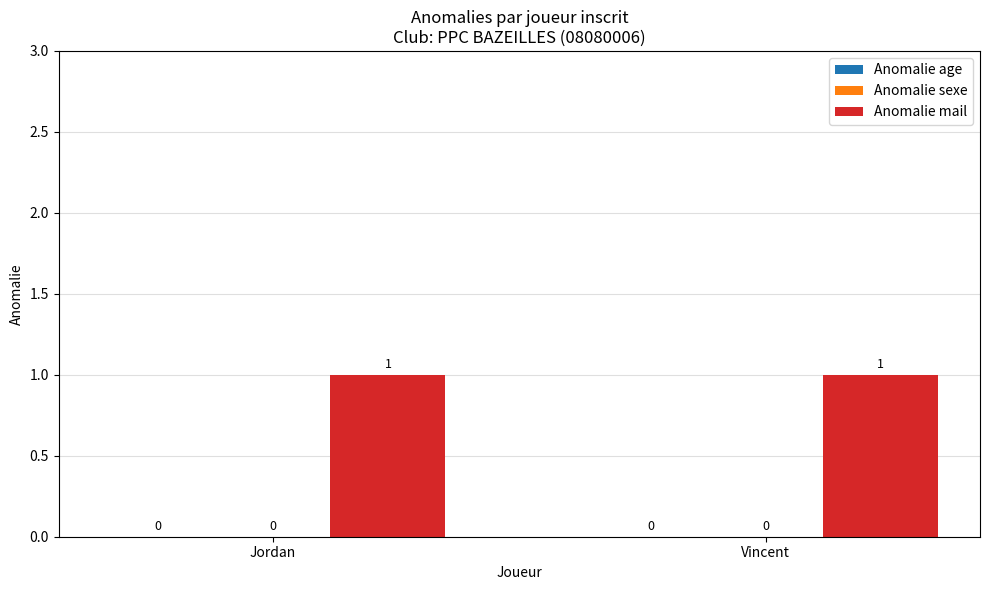

True or false: Anomalie mail has a value of 1 at Jordan.

False